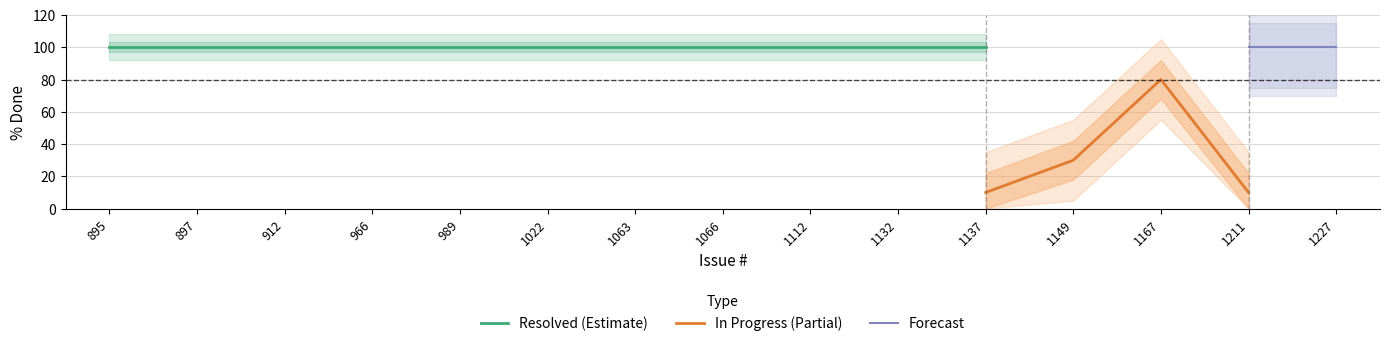

What are all the series names shown in the legend?

Resolved, In Progress, Forecast